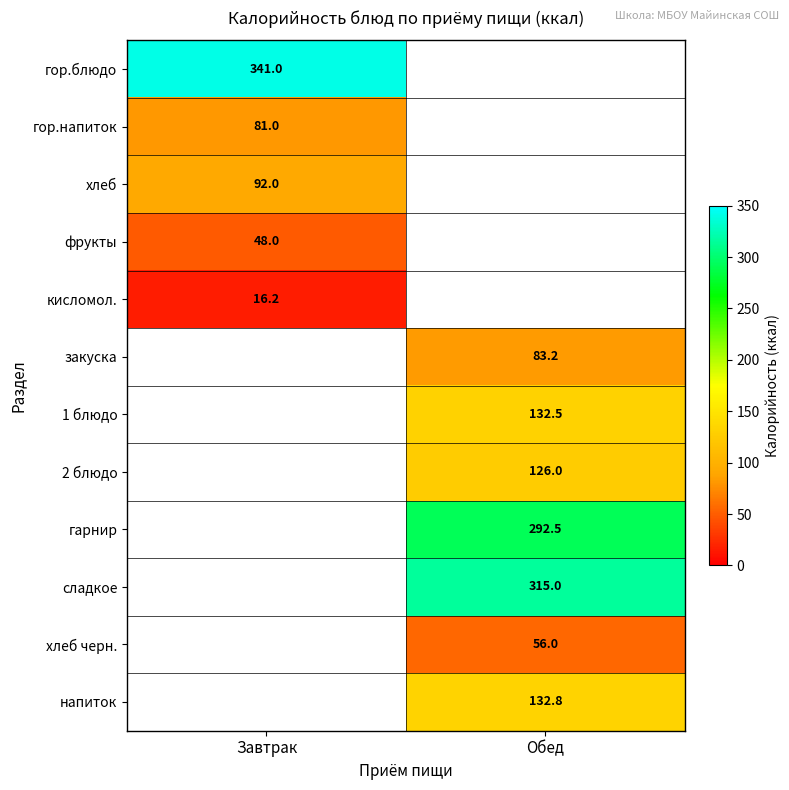

Is it true that сладкое equals 315.0 at Обед?

True